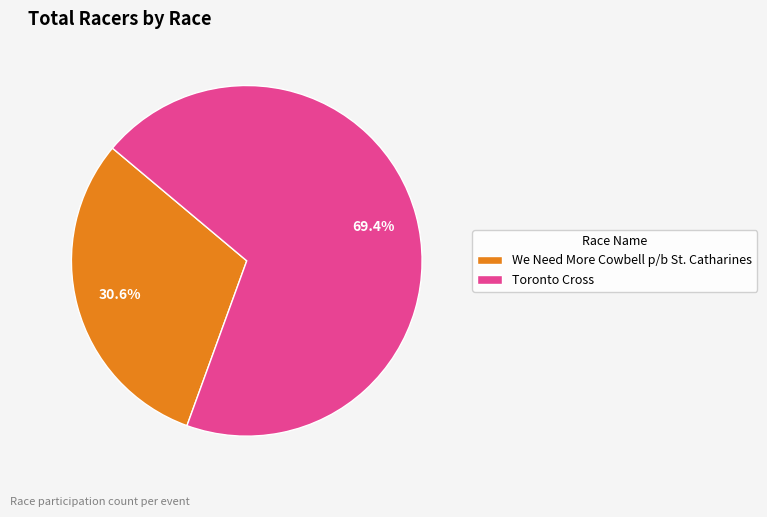

To the nearest percent, what is the combined percentage of We Need More Cowbell p/b St. Catharines and Toronto Cross?

100%